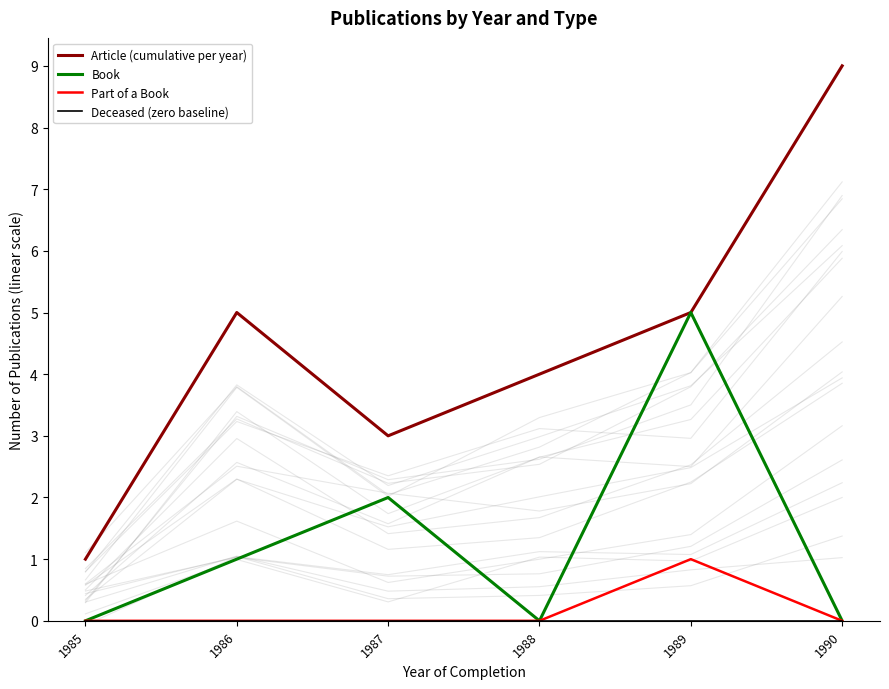

True or false: Deceased (zero baseline) has more than 2 points higher than both neighbors.

False